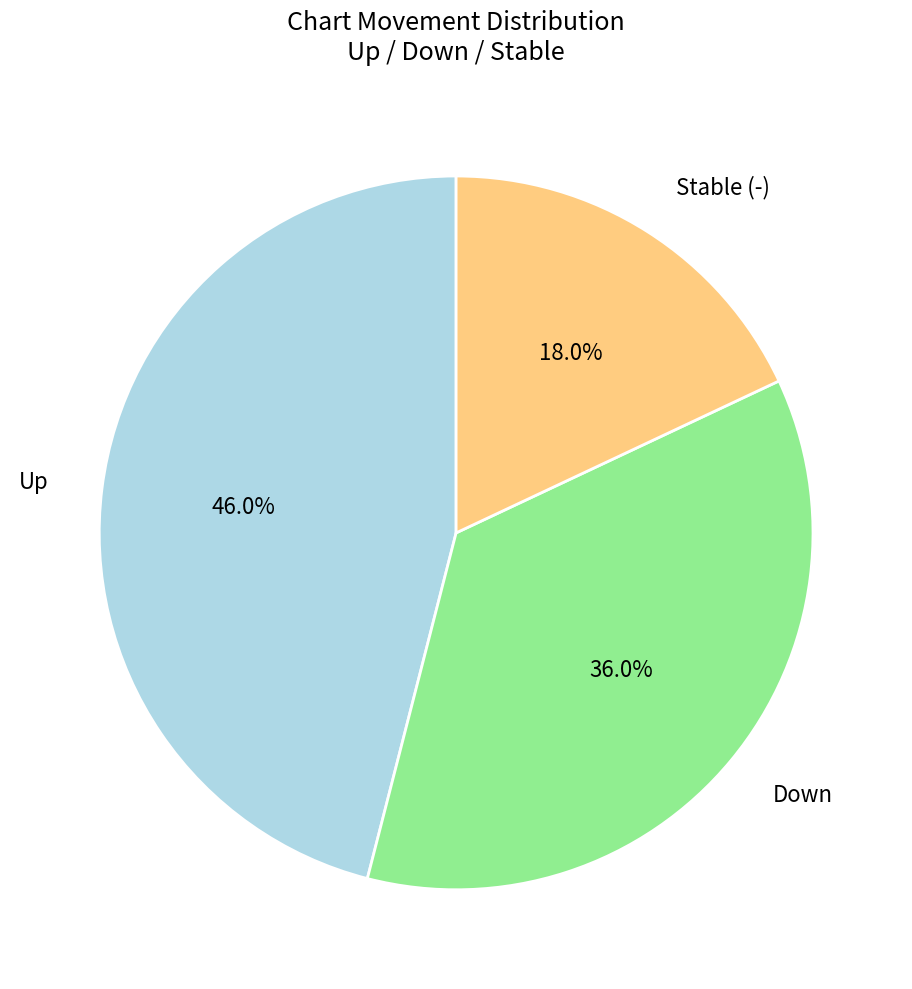

Which slice is the smallest?

Stable (-)